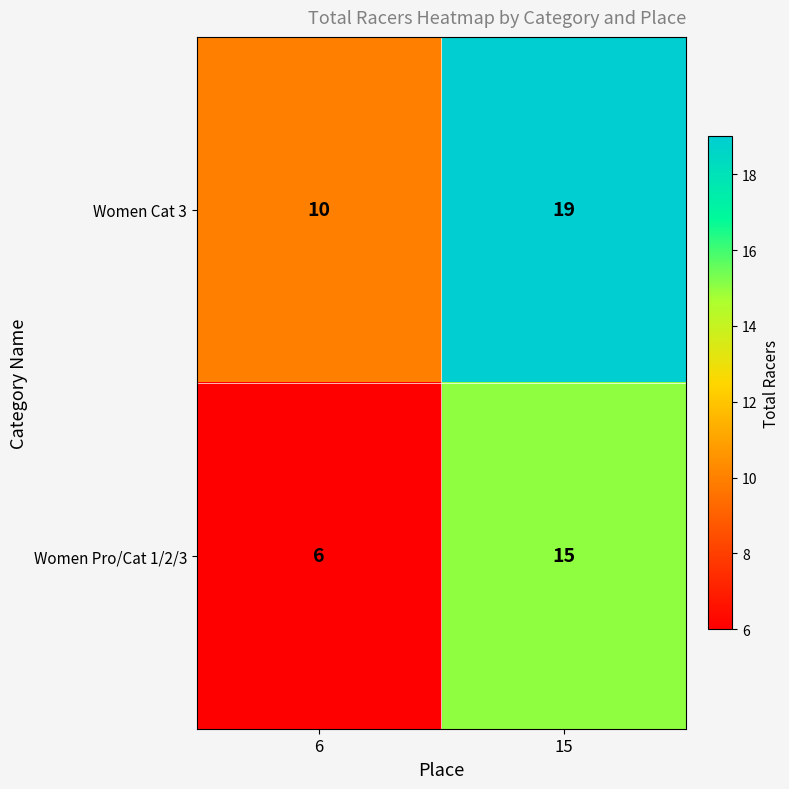

The value of Women Pro/Cat 1/2/3 at 6 is 6. True or false?

True